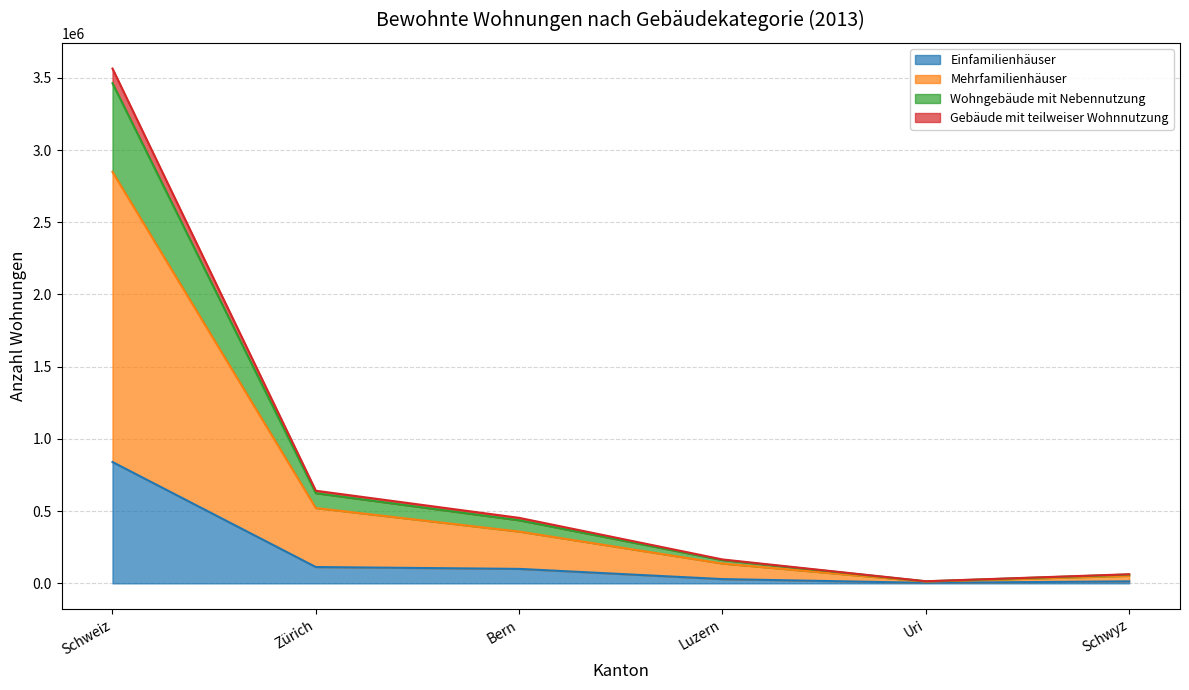

What is the value of the Gebäude mit teilweiser Wohnnutzung point at the 5th from the left?

13984